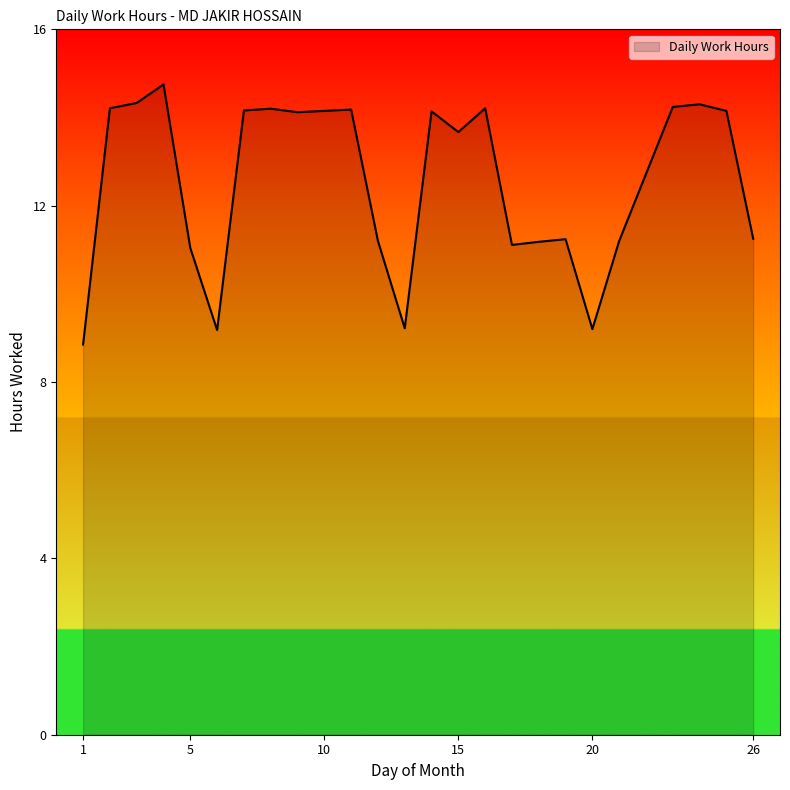

What is the greatest value displayed?

14.8